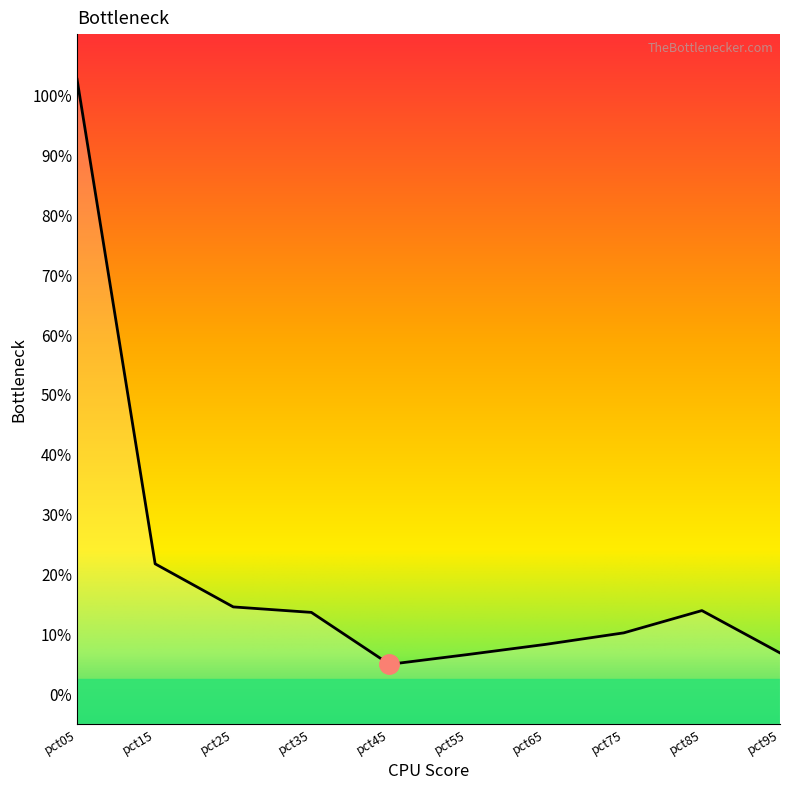

The chart shows a value of 0.1 at pct95. True or false?

False